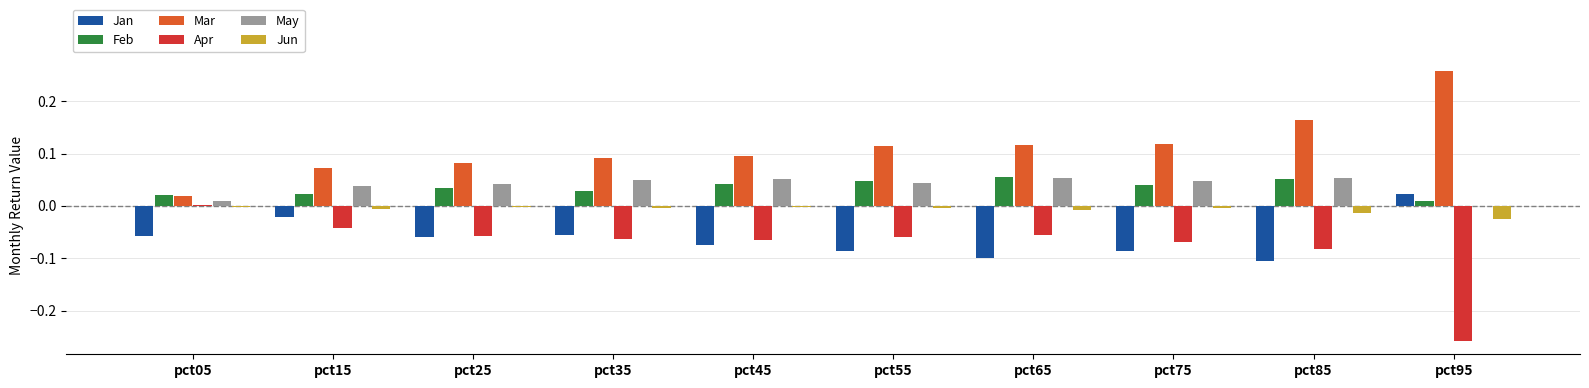

Are the bars horizontal?

No